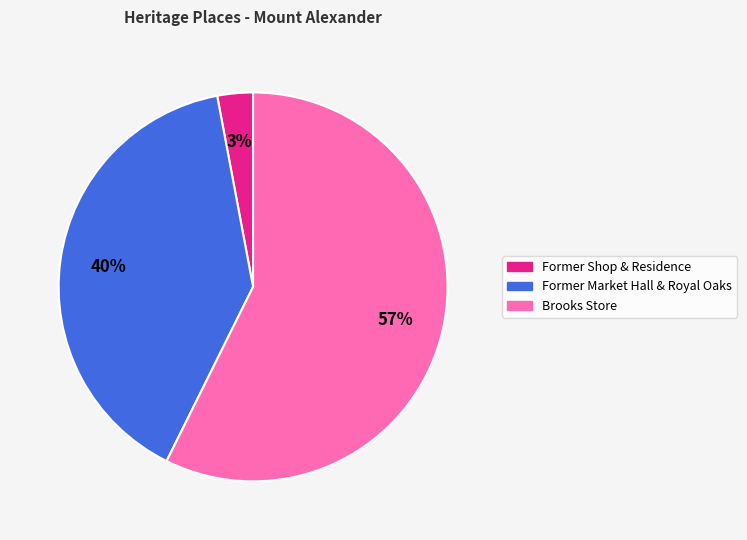

What percentage is the Brooks Store slice, to the nearest percent?

57%